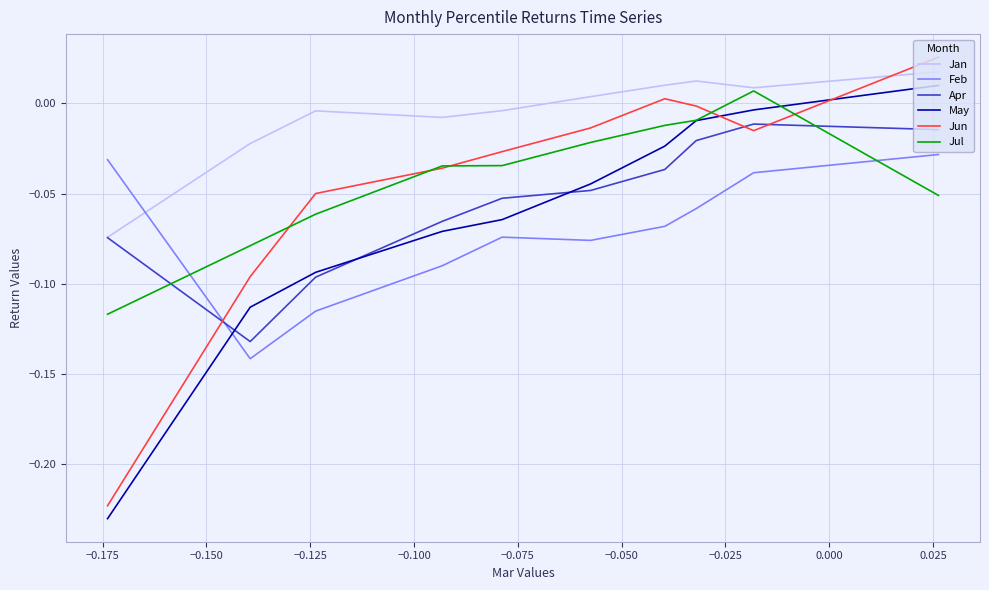

Does the chart have visible grid lines?

Yes